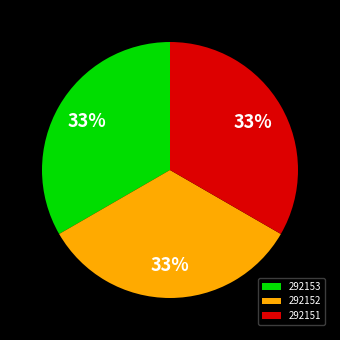

To the nearest percent, what percentage of the pie is 292153?

33%